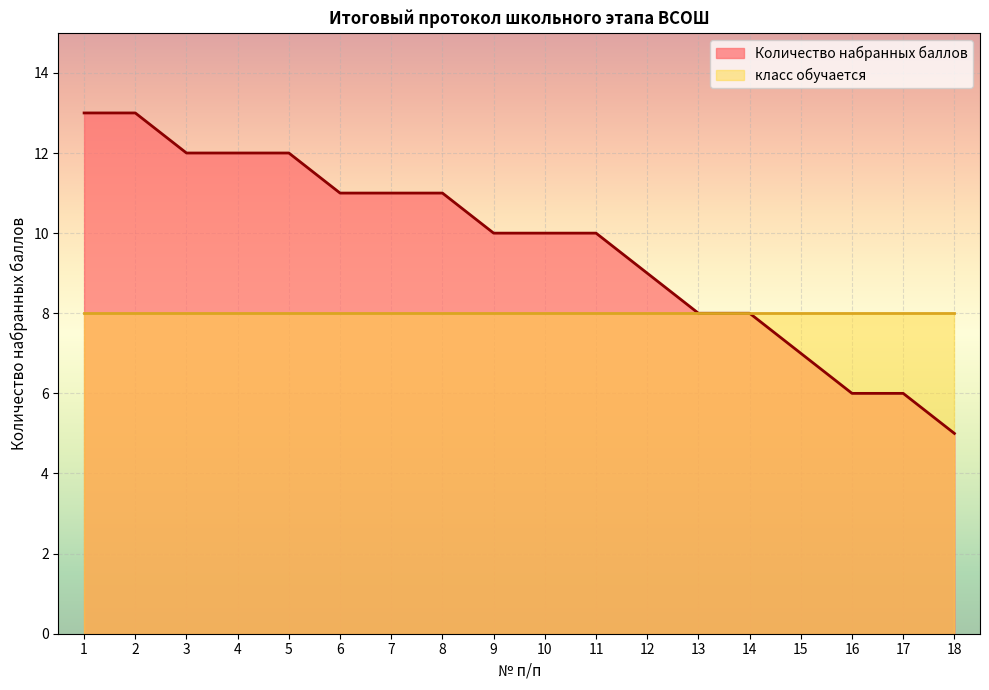

How many values are between 8 and 12?

12